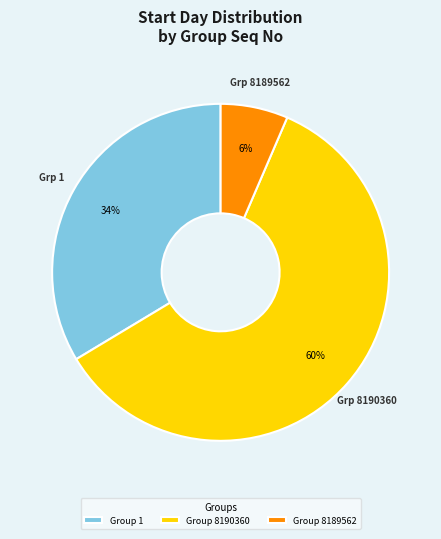

True or false: Group 8190360 accounts for 67% of the total.

False